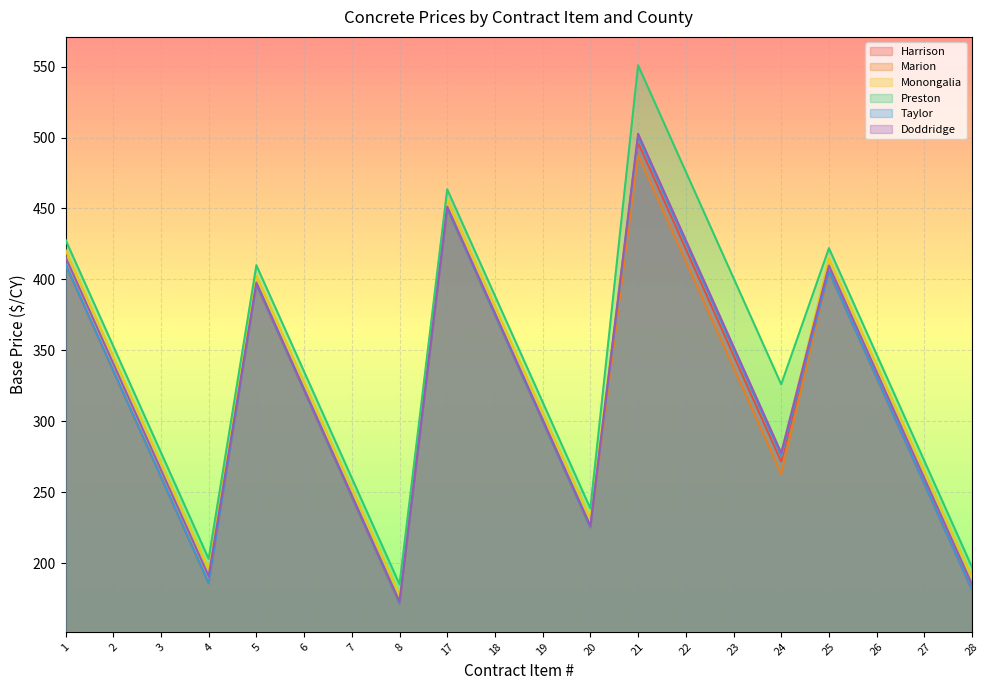

What is the average value of the Marion series?

317.7